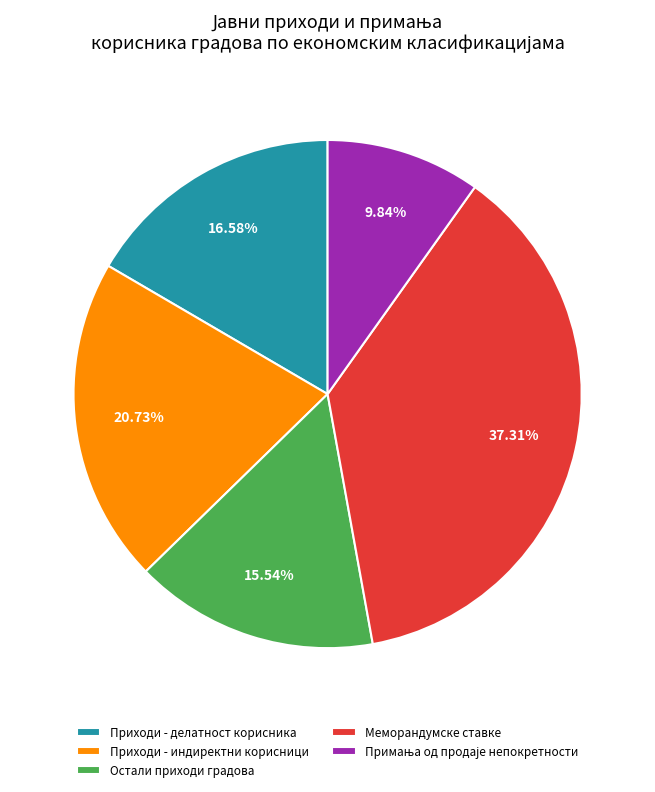

Is there any slice that represents more than half of the pie?

No